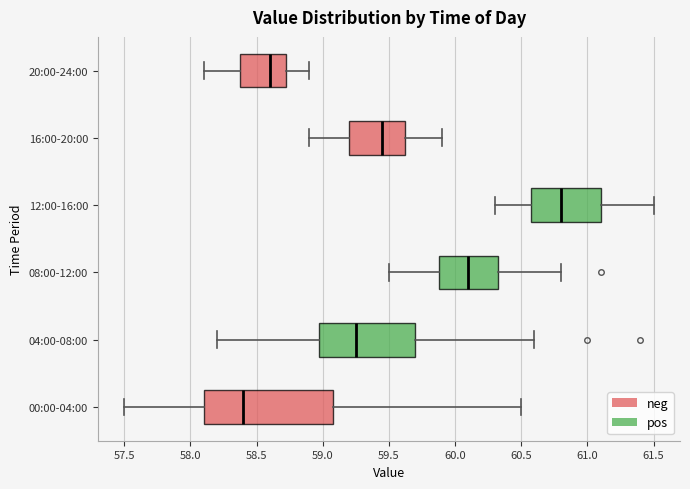

Reading bottom to top, read every box against the x-axis: the position of its median line, the range the box covers, and the ends of its whiskers. The values are not printed on the chart, so give them approximately, as read against the axis.

00:00-04:00: median 58.40, box 58.10 to 59.10, whiskers 57.50 to 60.50
04:00-08:00: median 59.25, box 59.00 to 59.70, whiskers 58.20 to 60.60
08:00-12:00: median 60.10, box 59.90 to 60.35, whiskers 59.50 to 60.80
12:00-16:00: median 60.80, box 60.60 to 61.10, whiskers 60.30 to 61.50
16:00-20:00: median 59.45, box 59.20 to 59.65, whiskers 58.90 to 59.90
20:00-24:00: median 58.60, box 58.40 to 58.75, whiskers 58.10 to 58.90